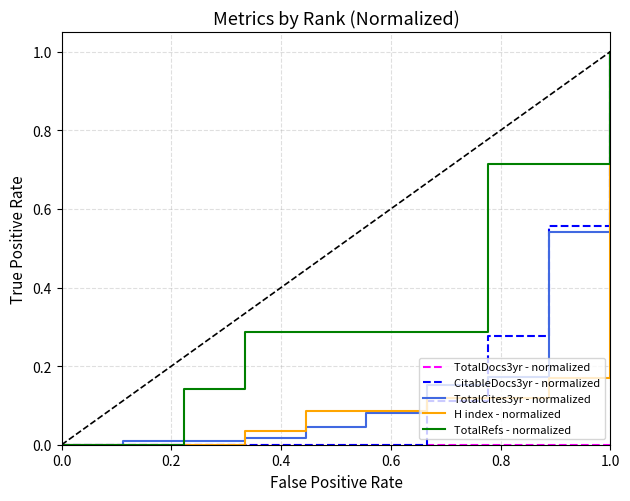

What is the maximum value for TotalCites3yr - normalized?

1.0